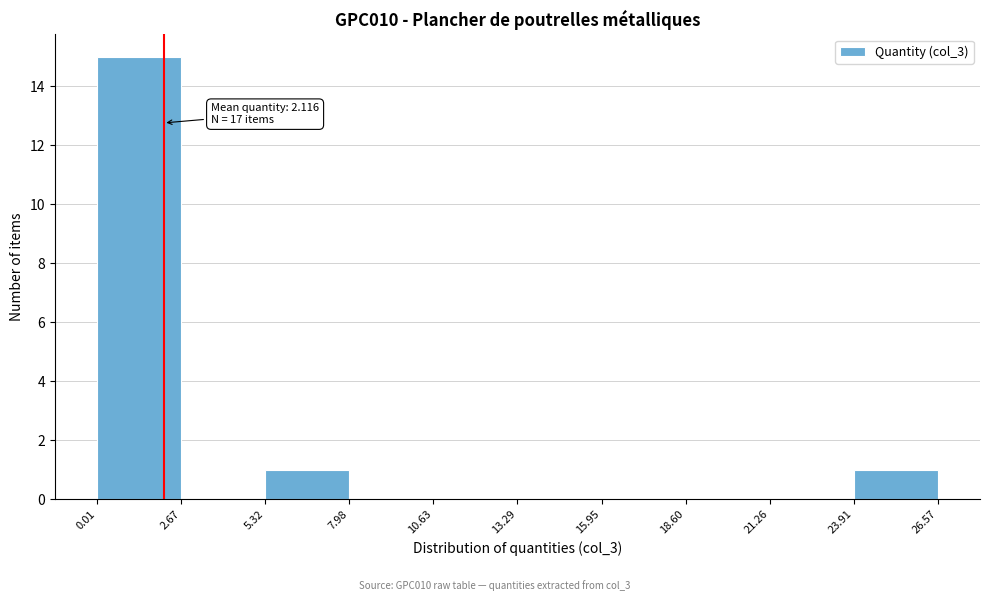

Which range on the x-axis has the tallest bar?

0.01 to 2.67